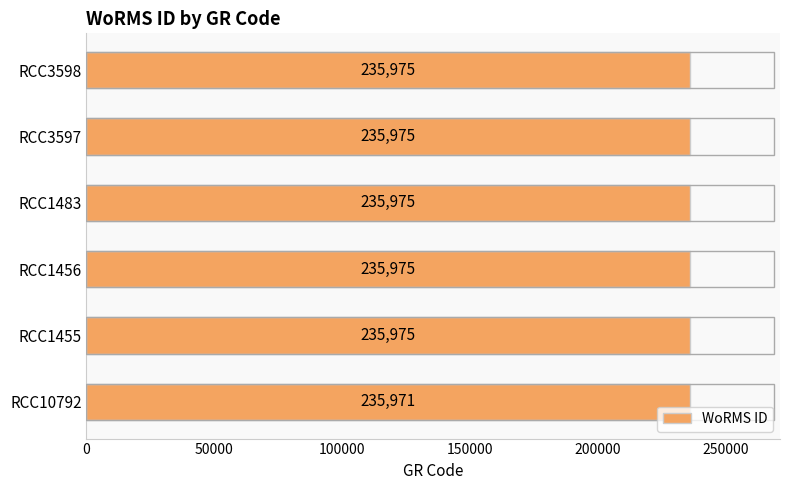

How many data points are less than 235975?

1